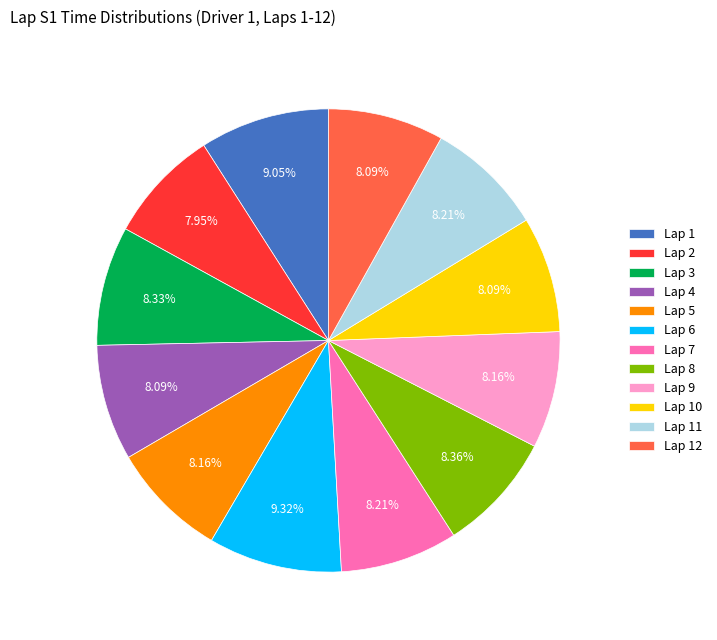

Approximately how many times larger is the value at Lap 4 compared to Lap 9?

1.0